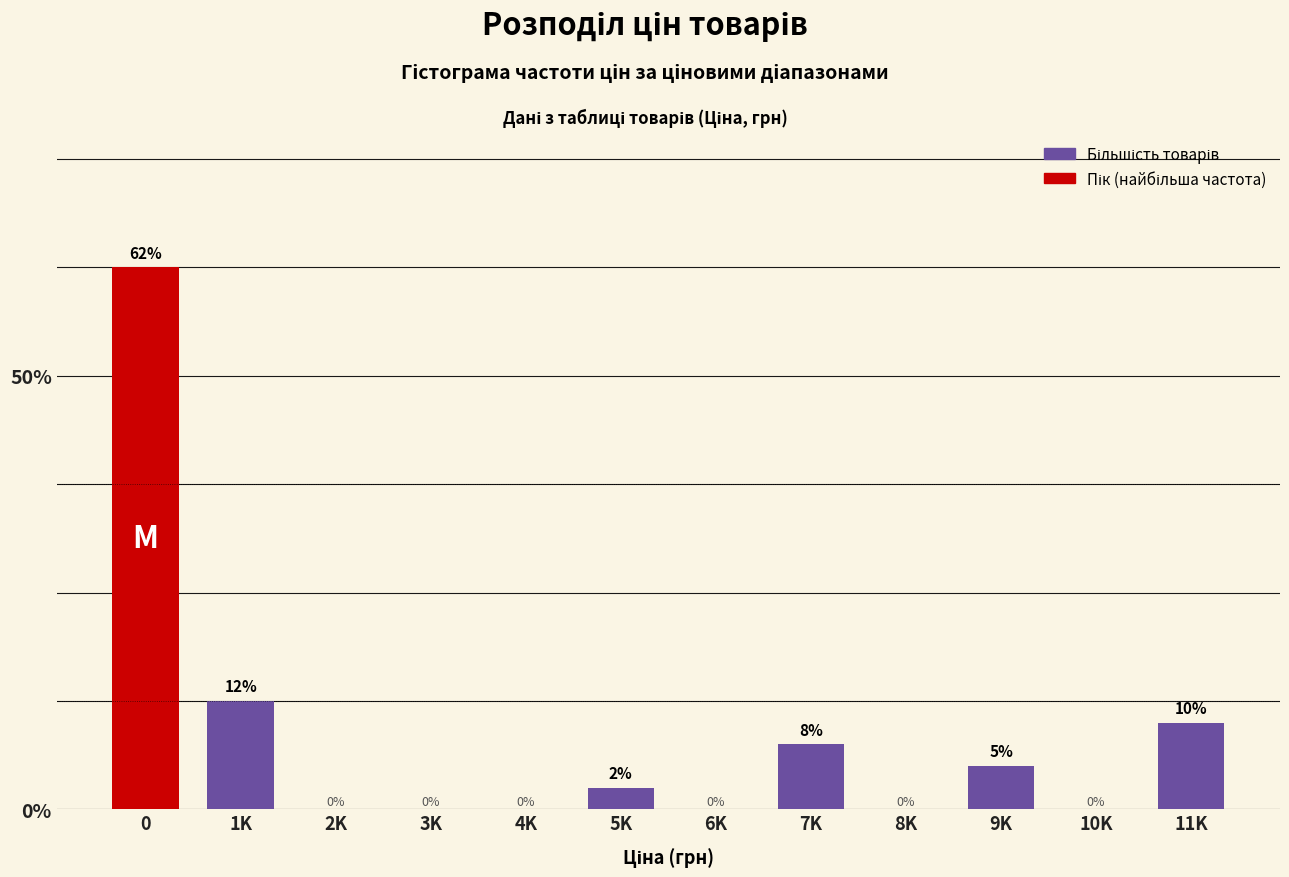

Are the bars horizontal?

No